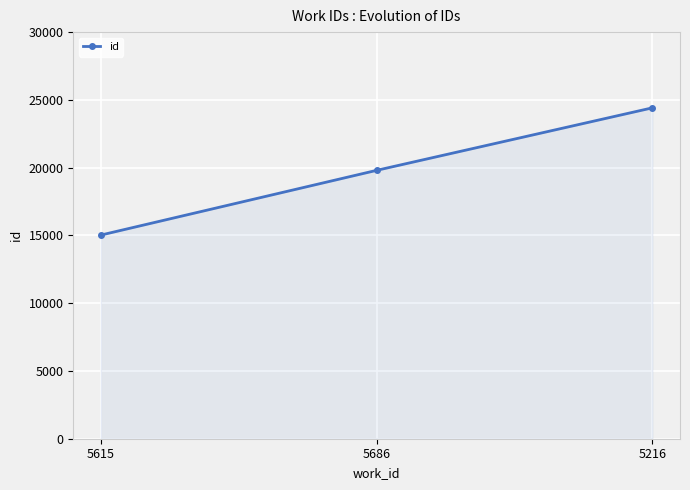

How many values are below 19801?

1